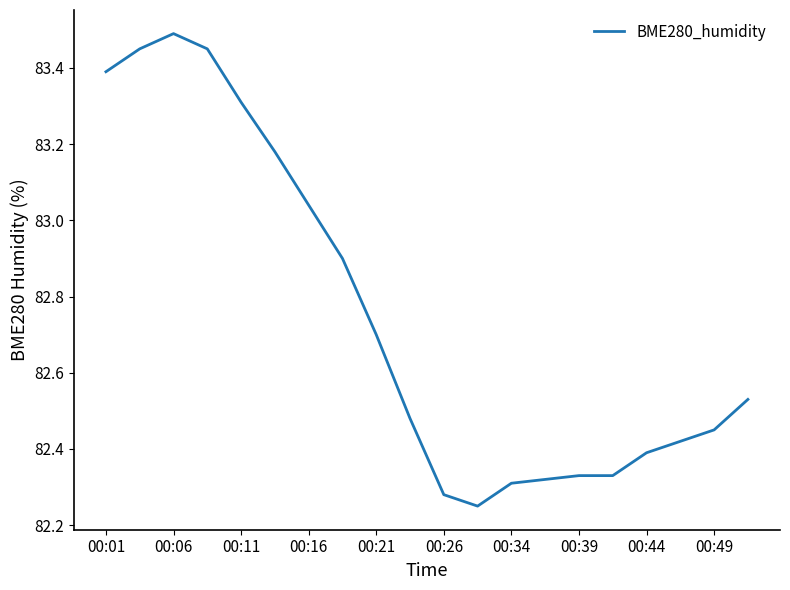

What is the difference between the maximum and minimum values?

1.2